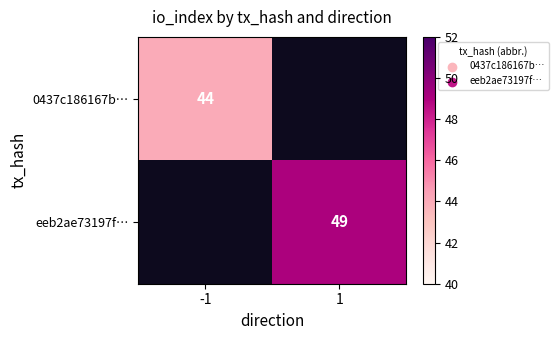

Is it true that 0437c186167b… equals 58 at -1?

False